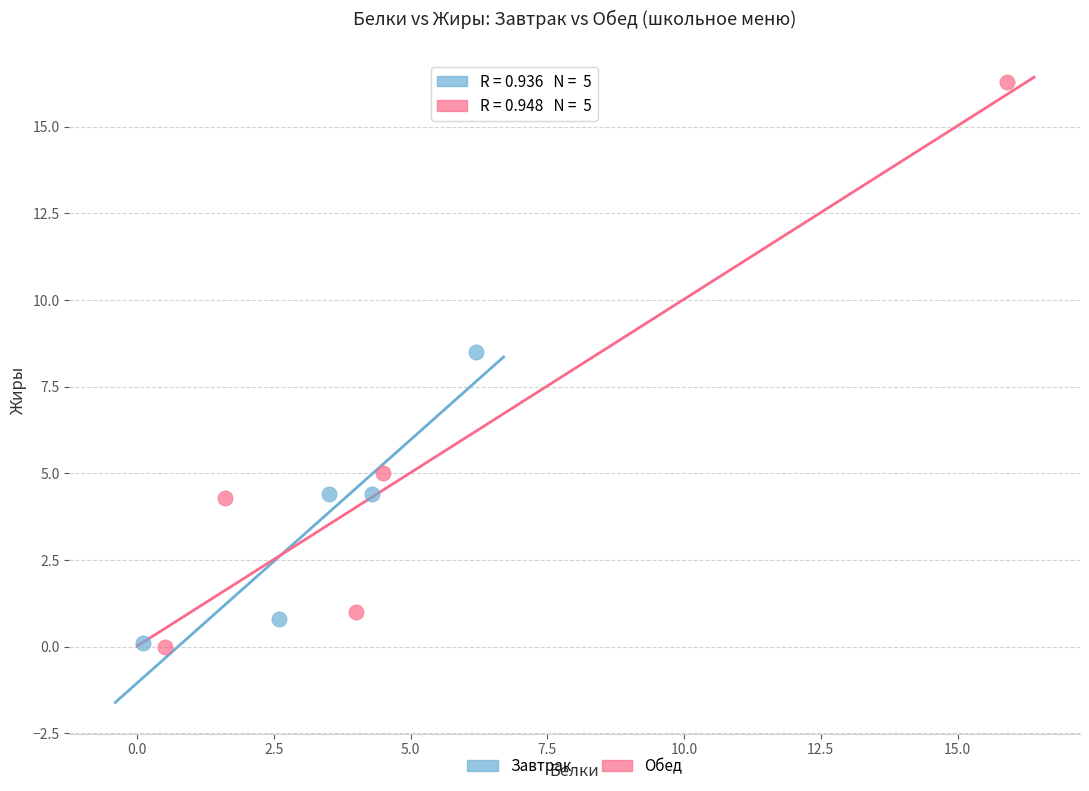

Which series contains the highest Y value?

Обед